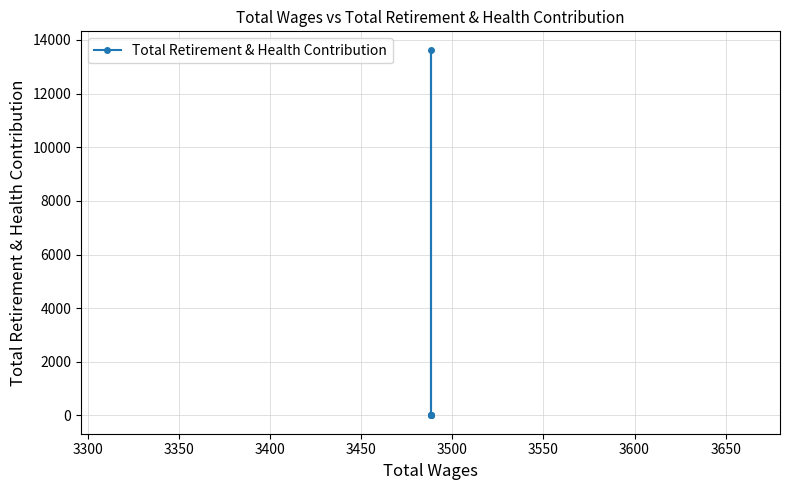

What is the sum of all values?

13641